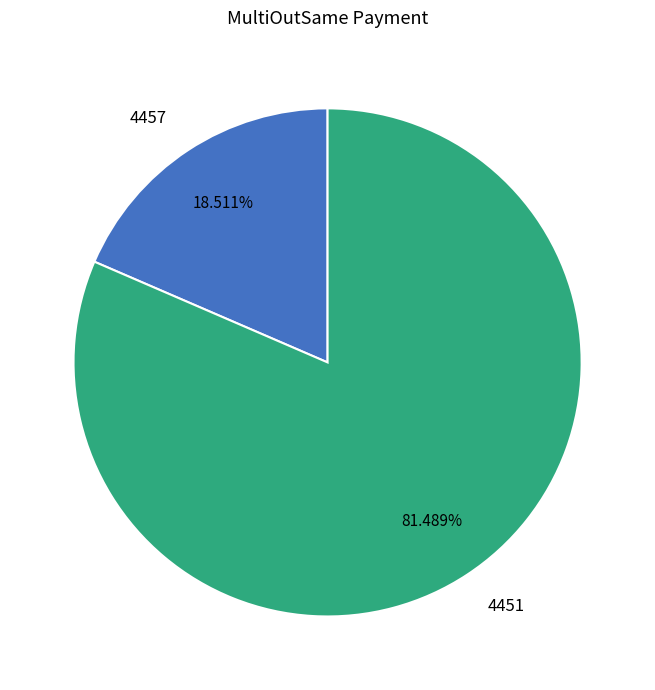

What portion of the pie excludes 4451?

18.5%